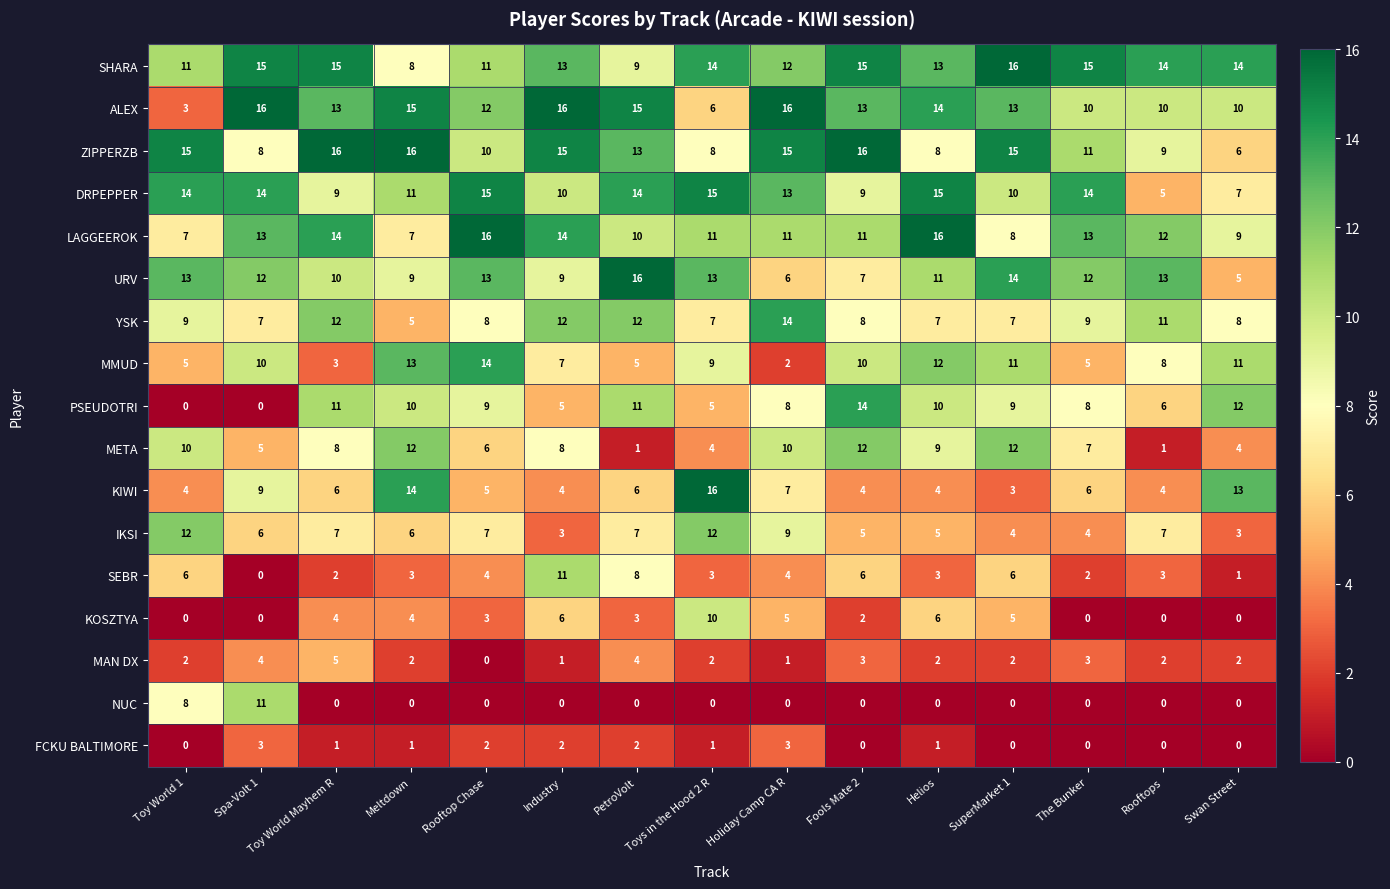

The value of MAN DX at Spa-Volt 1 is 7. True or false?

False